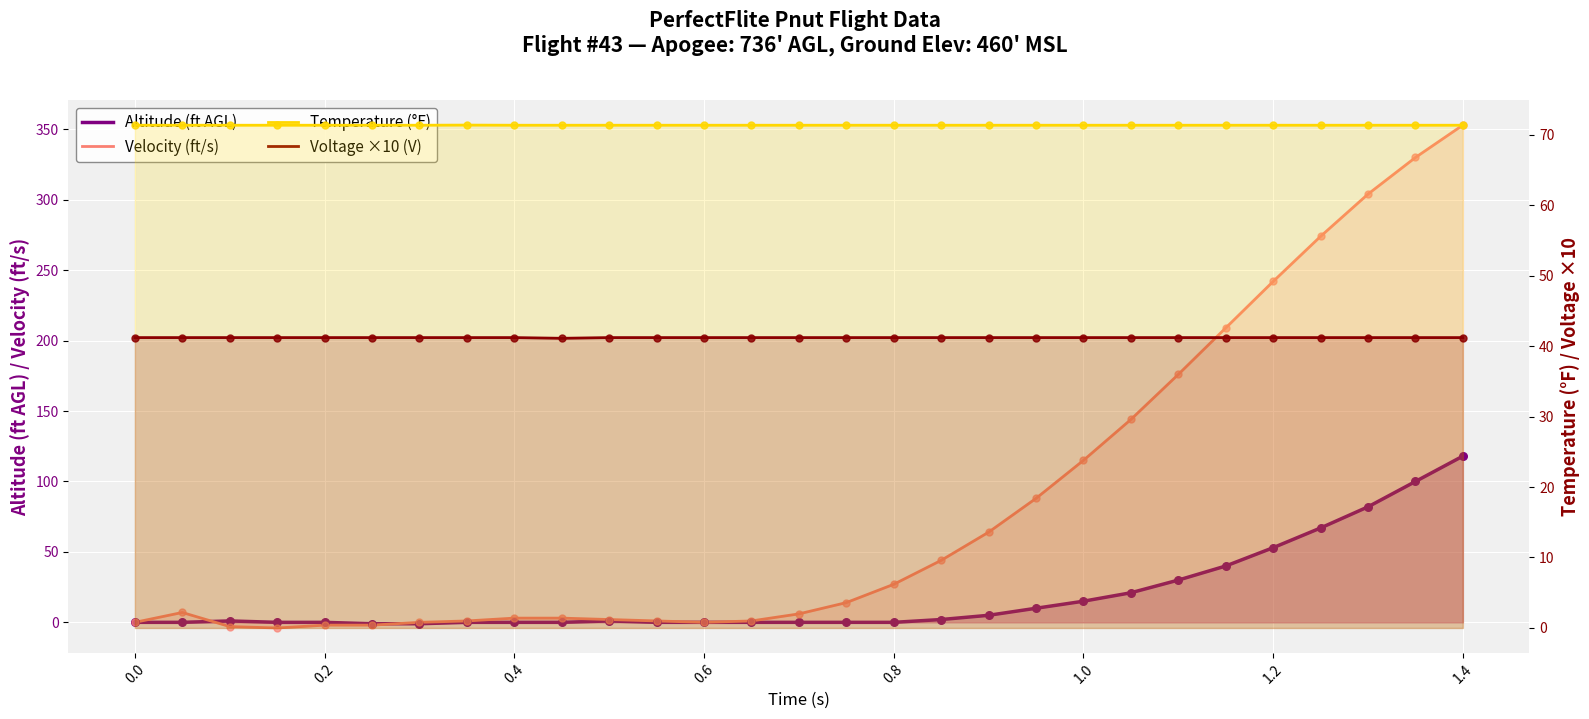

Which series has the widest spread of Y values?

Velocity (ft/s)